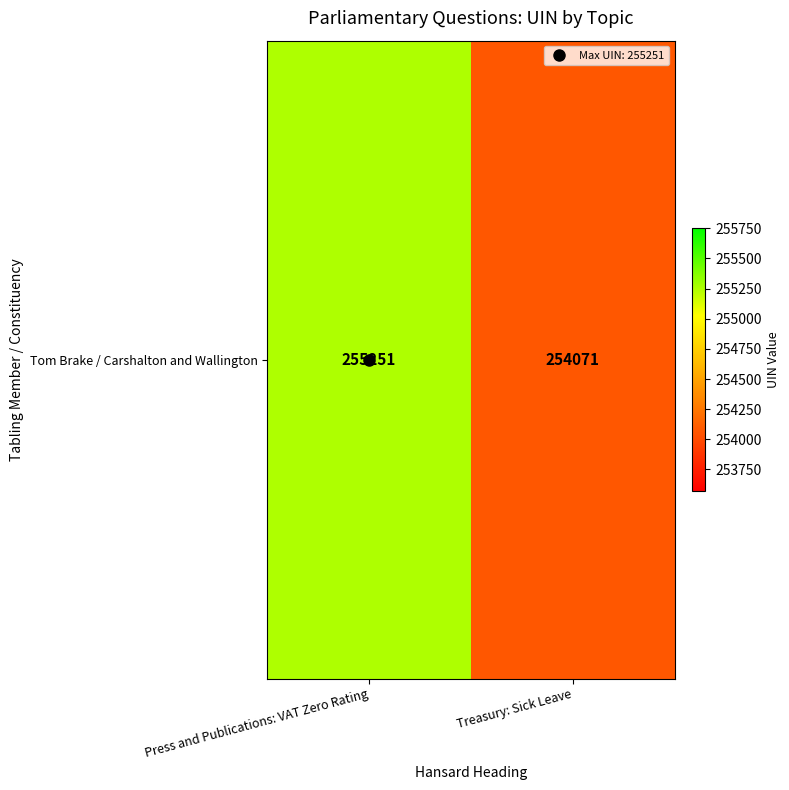

The value at Treasury: Sick Leave is 95841. True or false?

False